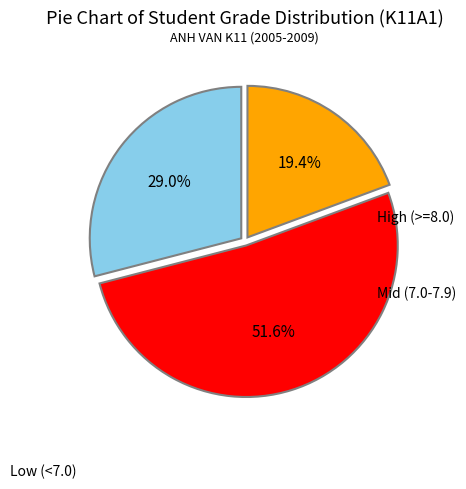

Does any single category account for the majority?

Yes